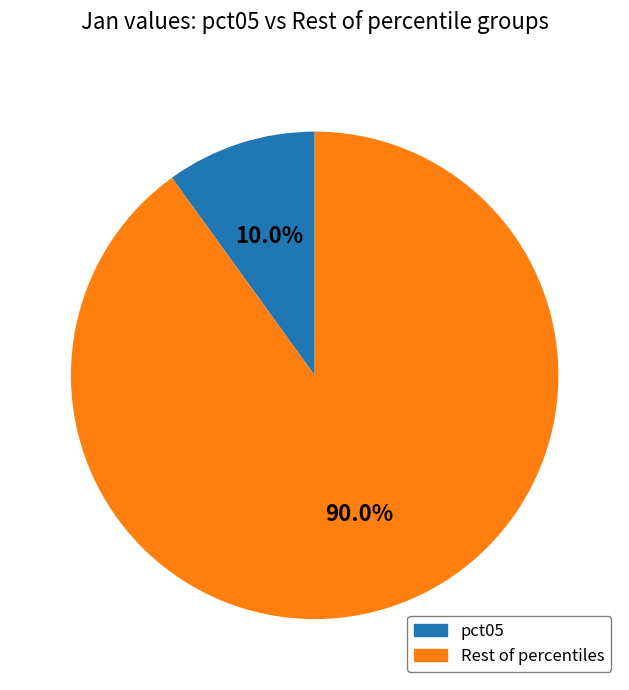

To the nearest percent, what is the average slice percentage?

50%